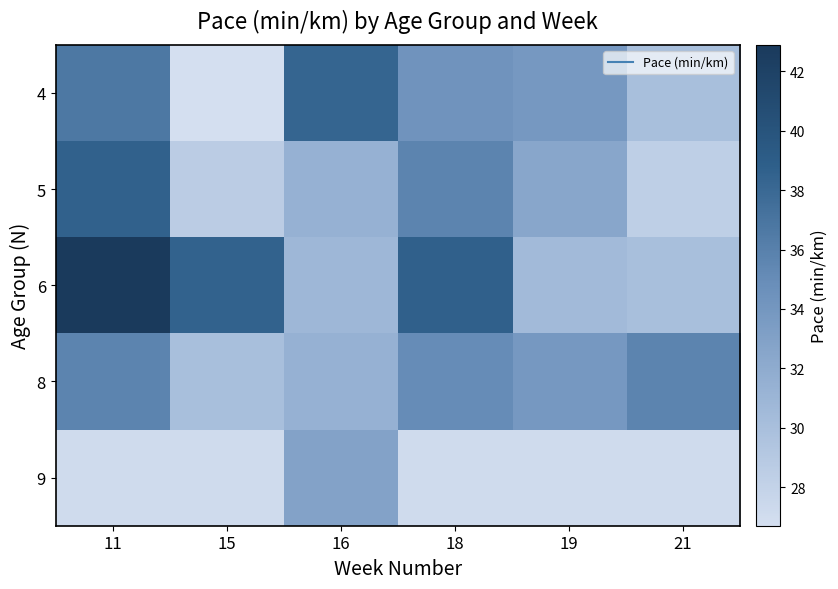

What is the difference between the highest and lowest values at 21?

8.6